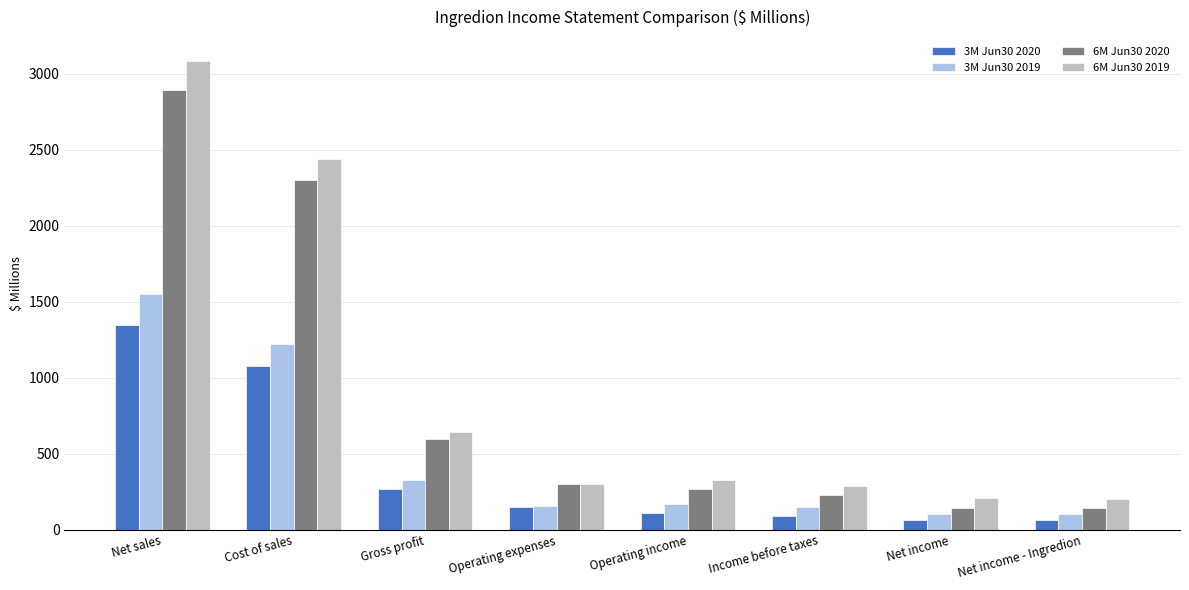

At which category is the sum across all series the highest?

Net sales